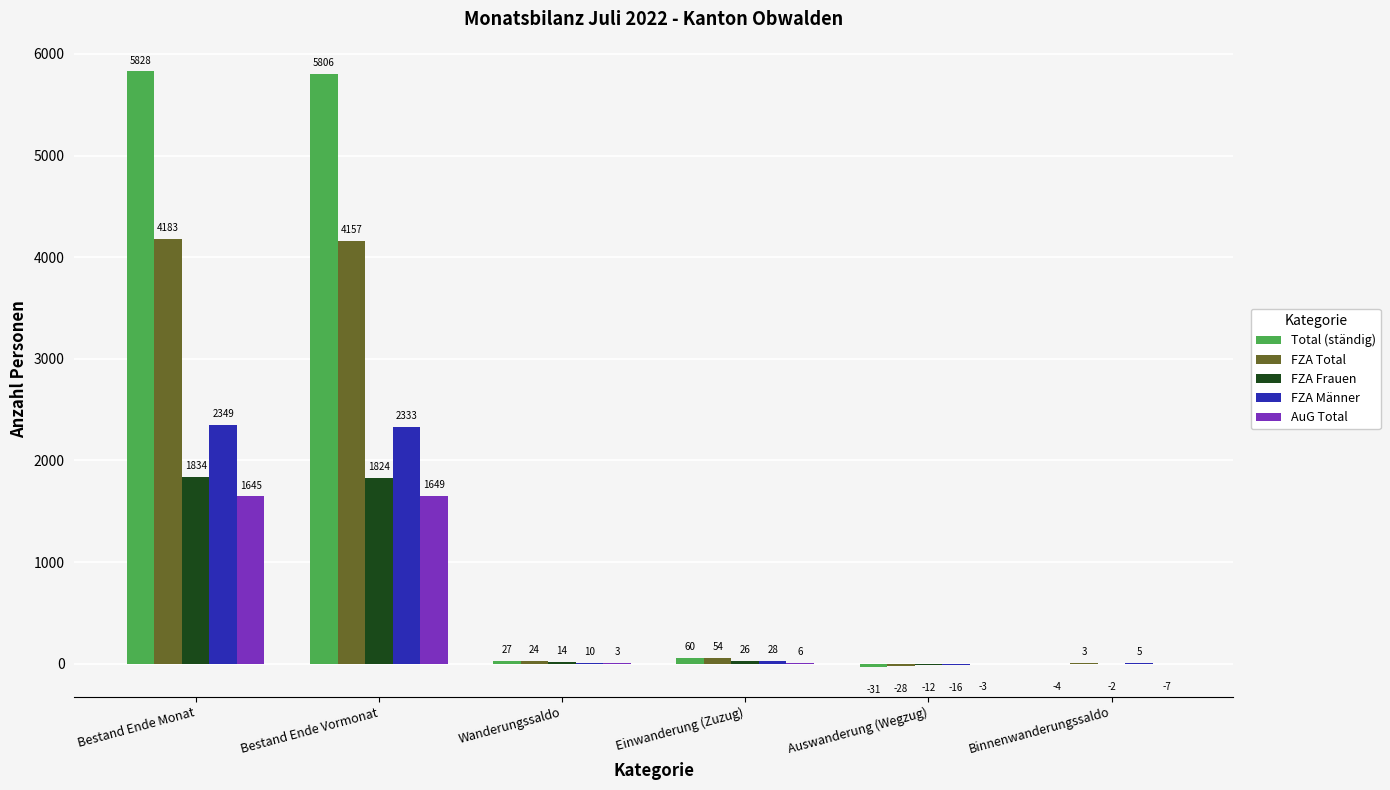

How many groups of bars are there?

6